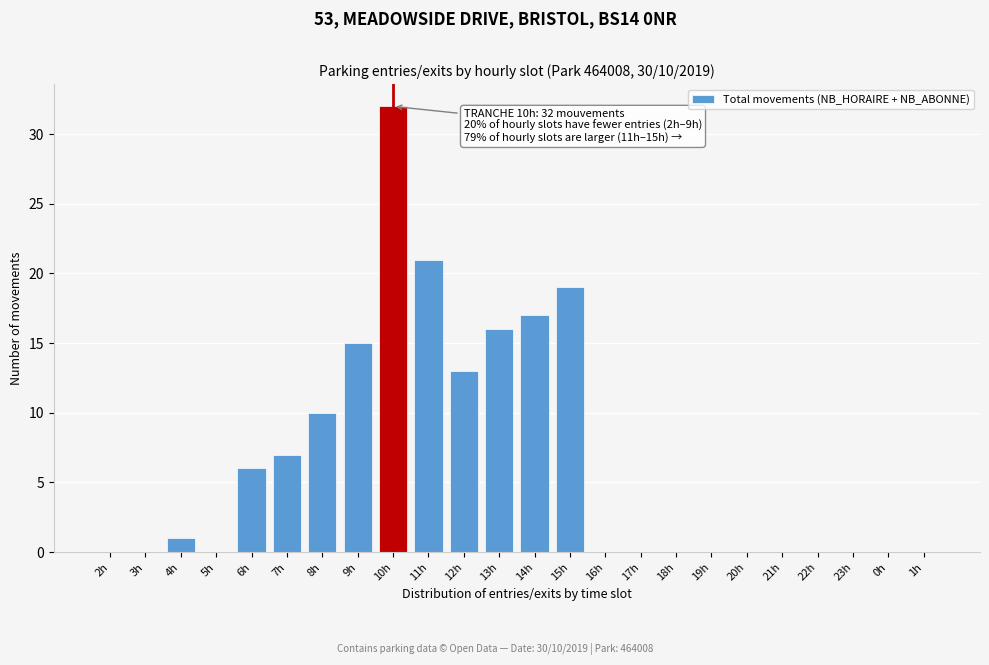

Reading left to right, transcribe all the data shown in this chart.

2h=0	3h=0	4h=1	5h=0	6h=6	7h=7	8h=10	9h=15	10h=32	11h=21	12h=13	13h=16	14h=17	15h=19	16h=0	17h=0	18h=0	19h=0	20h=0	21h=0	22h=0	23h=0	0h=0	1h=0